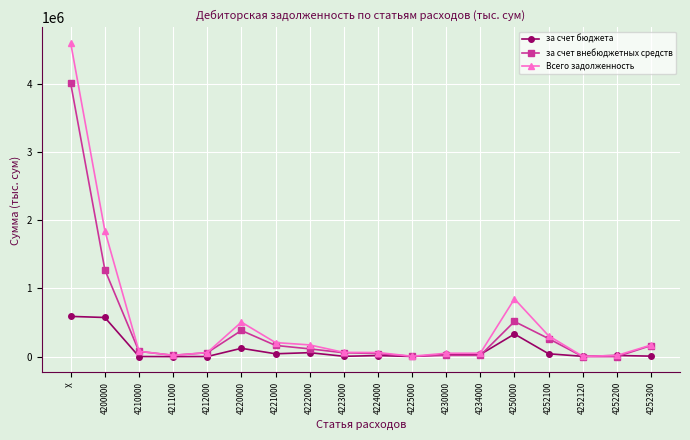

Between X and 4252120, which series saw the biggest shift?

Всего задолженность